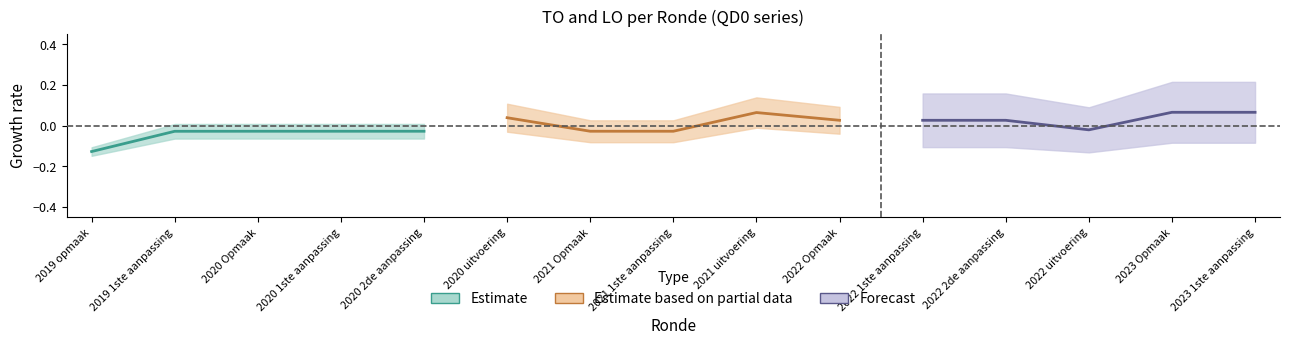

What position from the left is 2020 Opmaak?

3